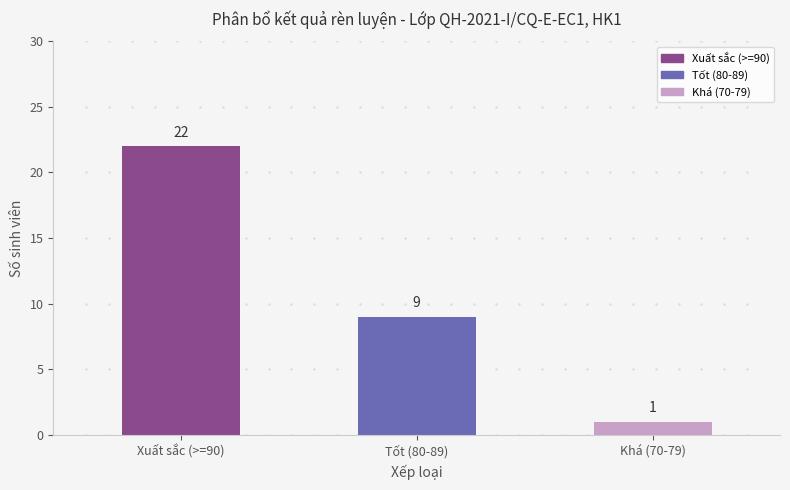

Which category has the highest value across all series?

Xuất sắc (>=90)